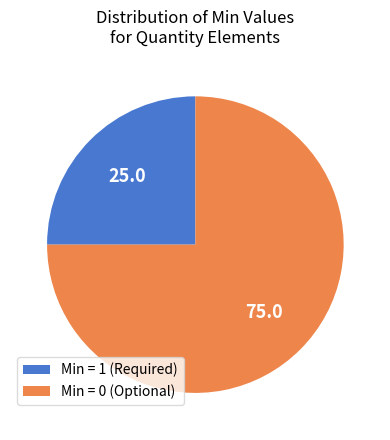

How many slices are in this pie chart?

2